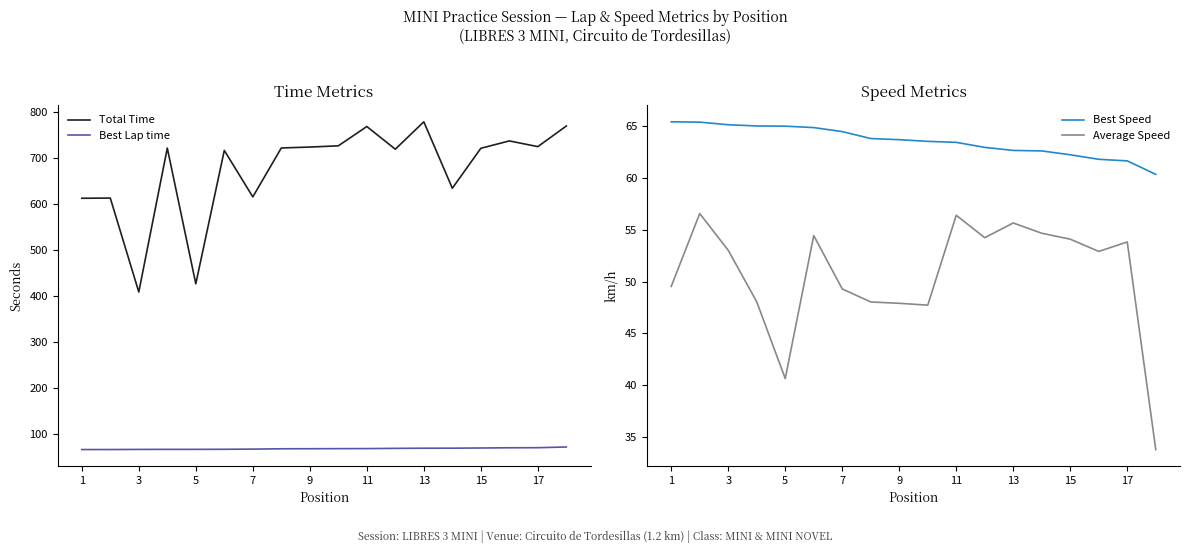

Reading right to left, list all the values displayed in this chart.

Total Time: 770.2	725.3	737.8	721.7	634.8	779.4	719.8	769.1	727.1	724.4	722.4	616.0	717.1	426.9	722.2	409.1	613.5	613.0
Best Lap time: 71.9	70.4	70.2	69.7	69.3	69.2	68.9	68.4	68.3	68.1	68.0	67.3	66.9	66.7	66.7	66.6	66.3	66.3
Best Speed: 60.4	61.7	61.8	62.2	62.6	62.7	63.0	63.4	63.5	63.7	63.8	64.5	64.9	65.0	65.0	65.1	65.4	65.4
Average Speed: 33.8	53.8	52.9	54.1	54.7	55.7	54.2	56.4	47.7	47.9	48.0	49.3	54.4	40.6	48.1	53.0	56.6	49.5